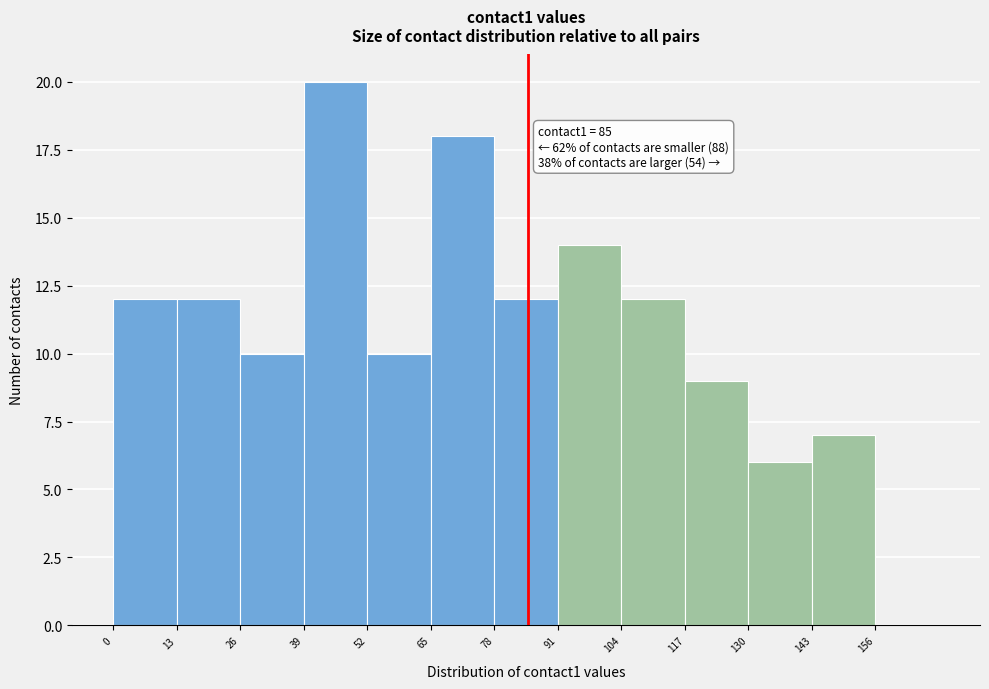

Which range on the x-axis has the tallest bar?

39 to 52